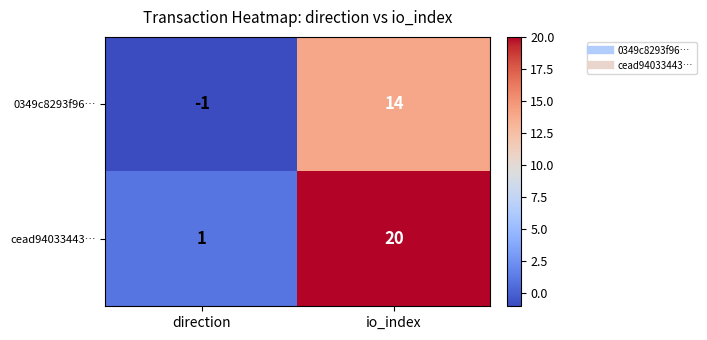

What is the greatest value displayed?

20